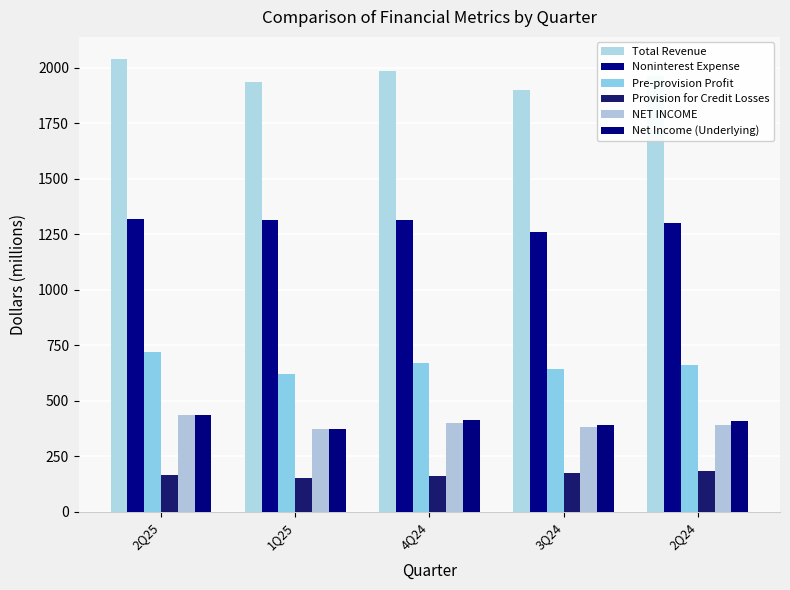

What is the difference between the highest and lowest values at 1Q25?

1782